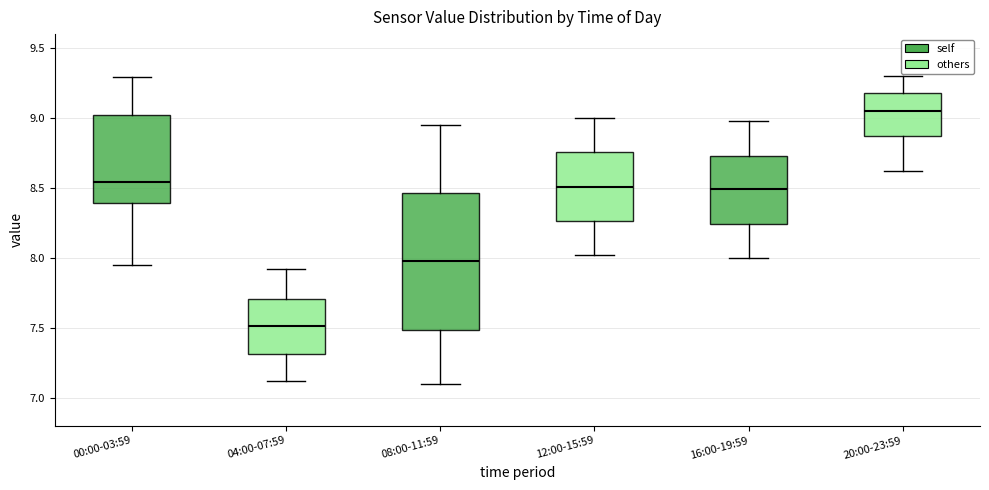

Reading left to right, transcribe this box plot: for each box, give where its median line is, the range the box spans, and where its two whiskers end, as read against the y-axis. The values are not printed on the chart, so give them approximately, as read against the axis.

00:00-03:59: median 8.55, box 8.40 to 9.00, whiskers 7.95 to 9.30
04:00-07:59: median 7.50, box 7.30 to 7.70, whiskers 7.10 to 7.90
08:00-11:59: median 8.00, box 7.50 to 8.45, whiskers 7.10 to 8.95
12:00-15:59: median 8.50, box 8.25 to 8.75, whiskers 8.00 to 9.00
16:00-19:59: median 8.50, box 8.25 to 8.75, whiskers 8.00 to 9.00
20:00-23:59: median 9.05, box 8.85 to 9.20, whiskers 8.60 to 9.30